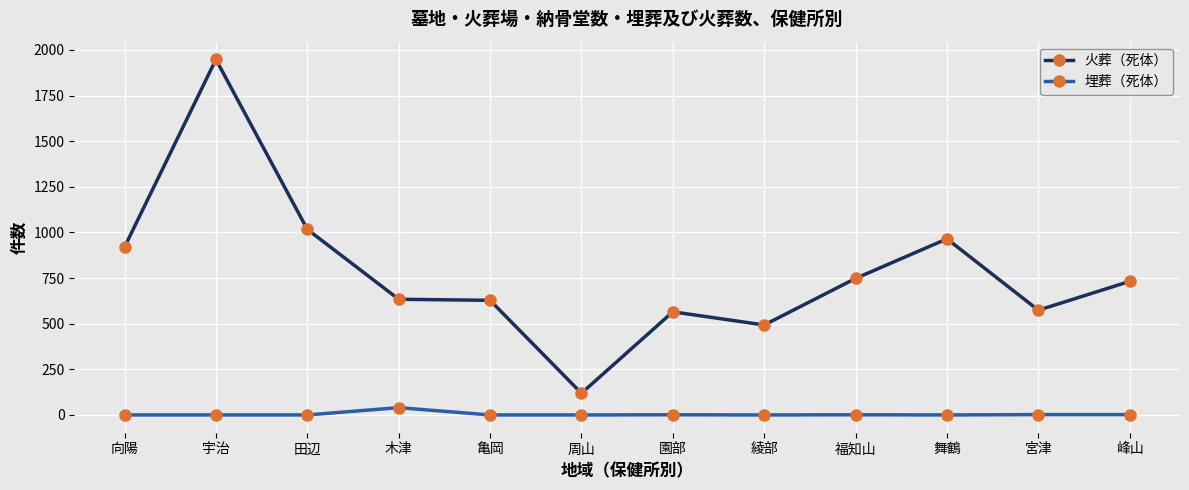

What is the difference between the second highest and second lowest values in the 埋葬（死体） series?

2